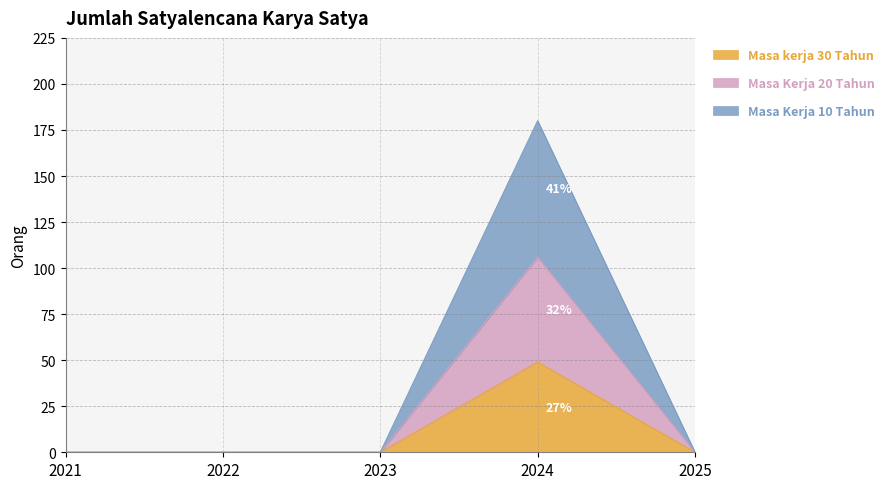

How many distinct data groups are displayed?

3